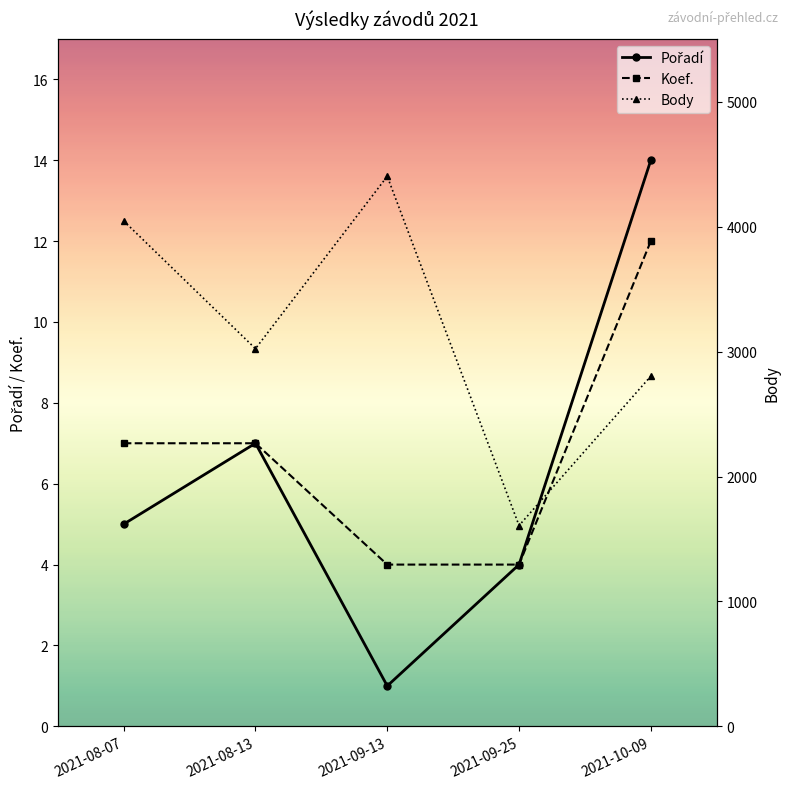

What is the total value across all series at 2021-10-09?

2830